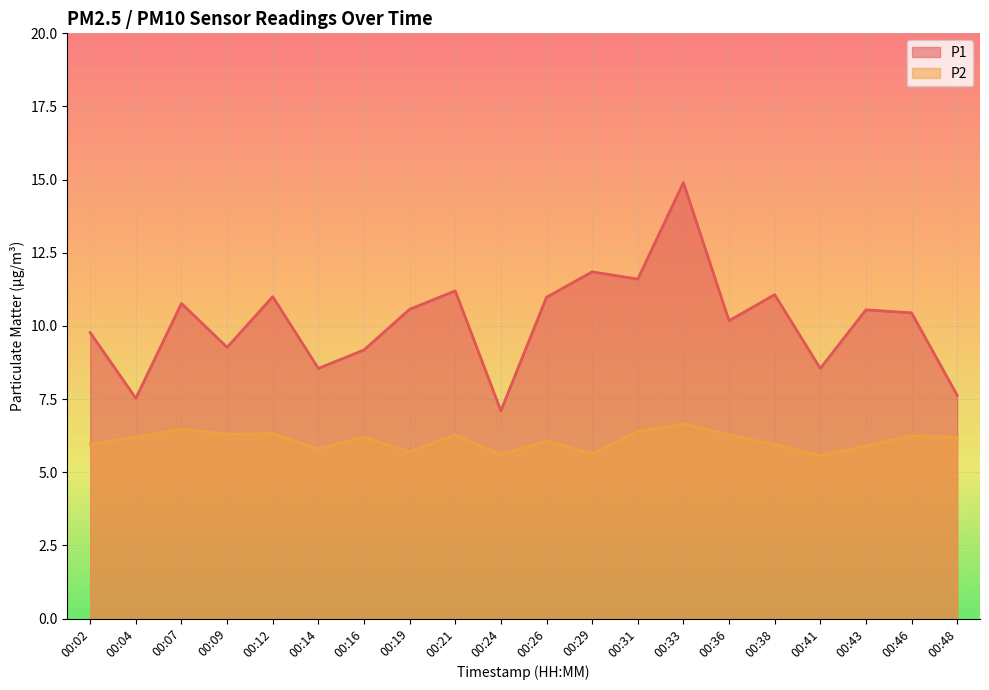

At which label does P1 reach its peak?

00:33